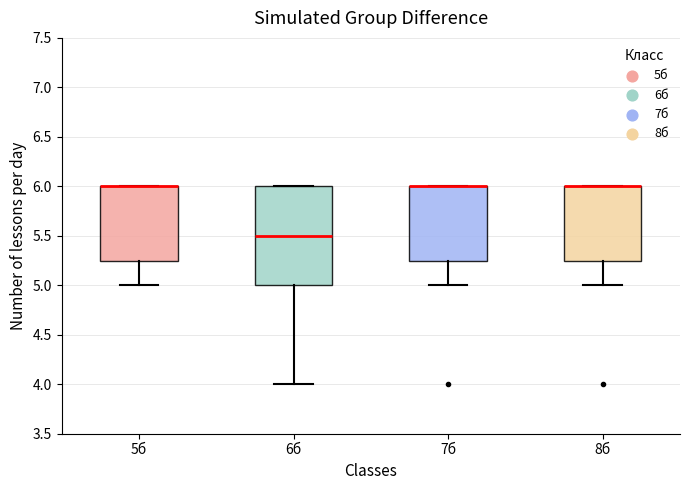

Which box is the tallest, from its lower edge to its upper edge?

6б